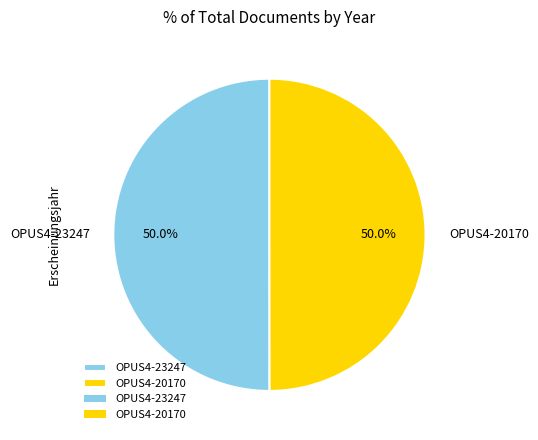

To the nearest percent, what portion does OPUS4-20170 represent?

50%